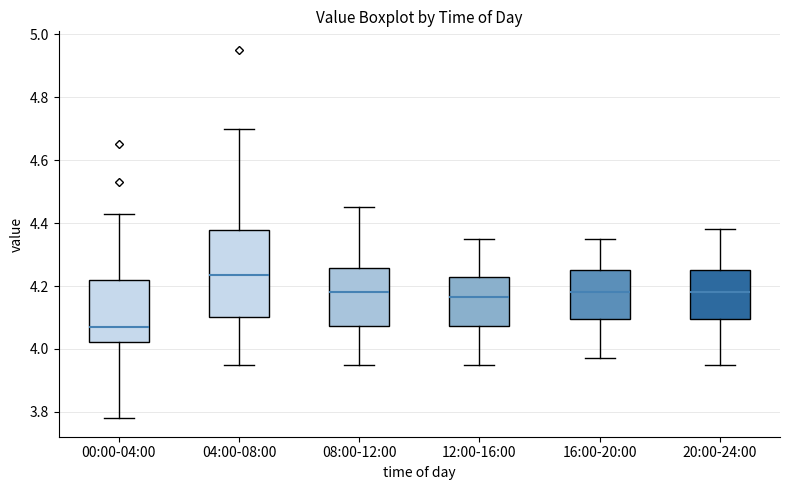

Where does the upper whisker of the box for 08:00-12:00 end on the y-axis? The values are not printed on the chart, so give them approximately, as read against the axis.

4.46